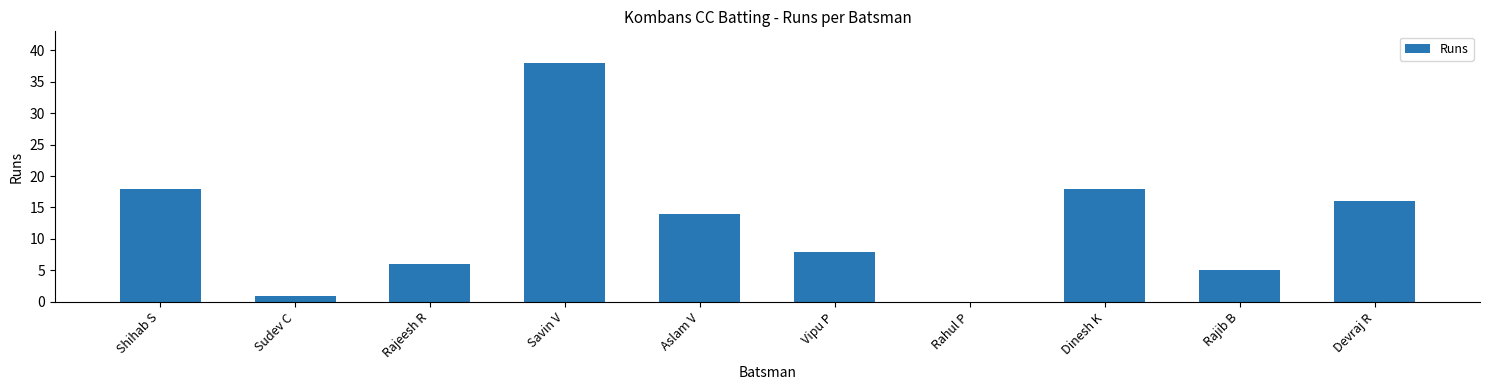

Count the number of categories in the chart.

10